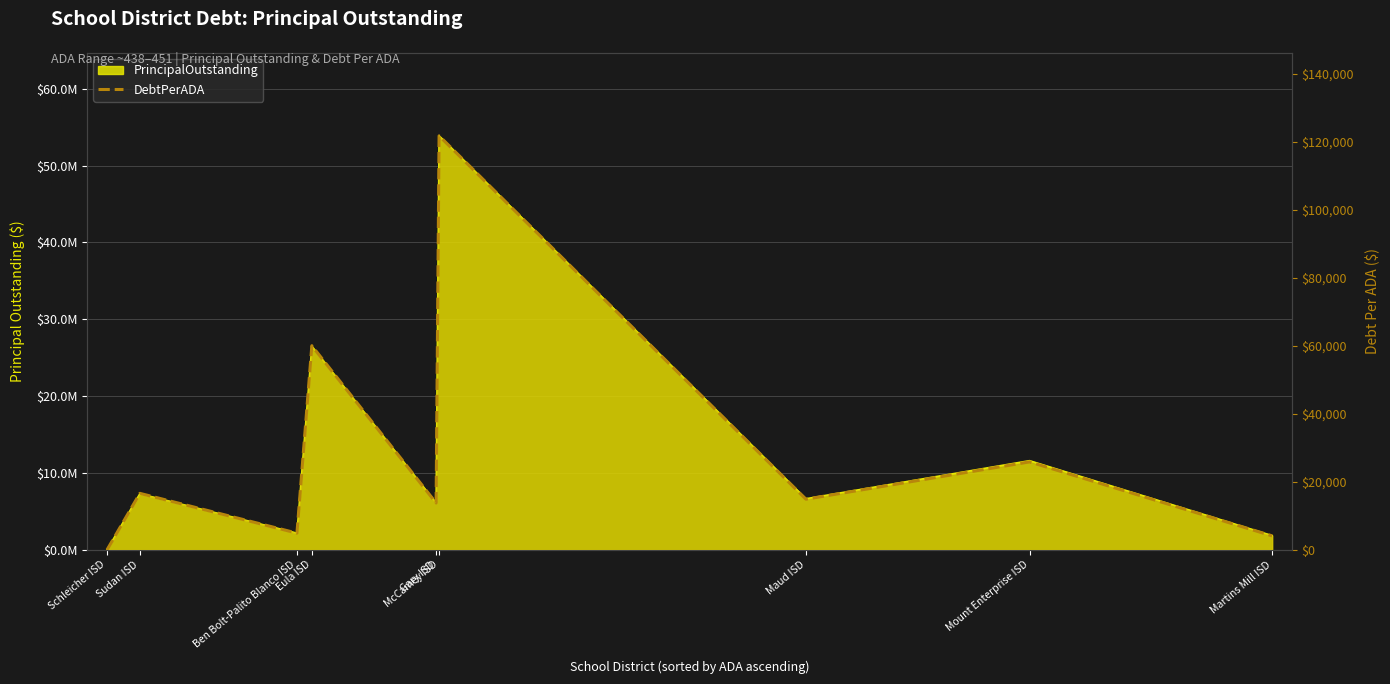

At which label is the value closest to 60911?

Eula ISD